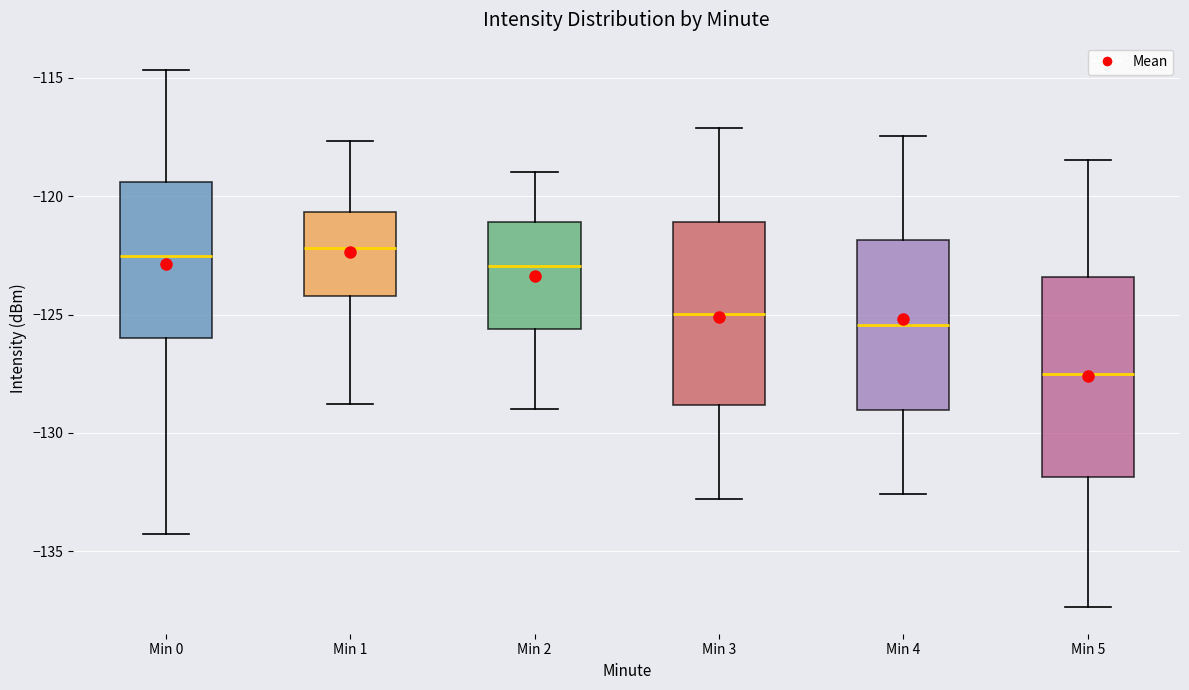

Reading left to right, transcribe this box plot: for each box, give where its median line is, the range the box spans, and where its two whiskers end, as read against the y-axis. The values are not printed on the chart, so give them approximately, as read against the axis.

Min 0: median -122.5, box -126.0 to -119.5, whiskers -134.5 to -114.5
Min 1: median -122.0, box -124.0 to -120.5, whiskers -129.0 to -117.5
Min 2: median -123.0, box -125.5 to -121.0, whiskers -129.0 to -119.0
Min 3: median -125.0, box -129.0 to -121.0, whiskers -133.0 to -117.0
Min 4: median -125.5, box -129.0 to -122.0, whiskers -132.5 to -117.5
Min 5: median -127.5, box -132.0 to -123.5, whiskers -137.5 to -118.5